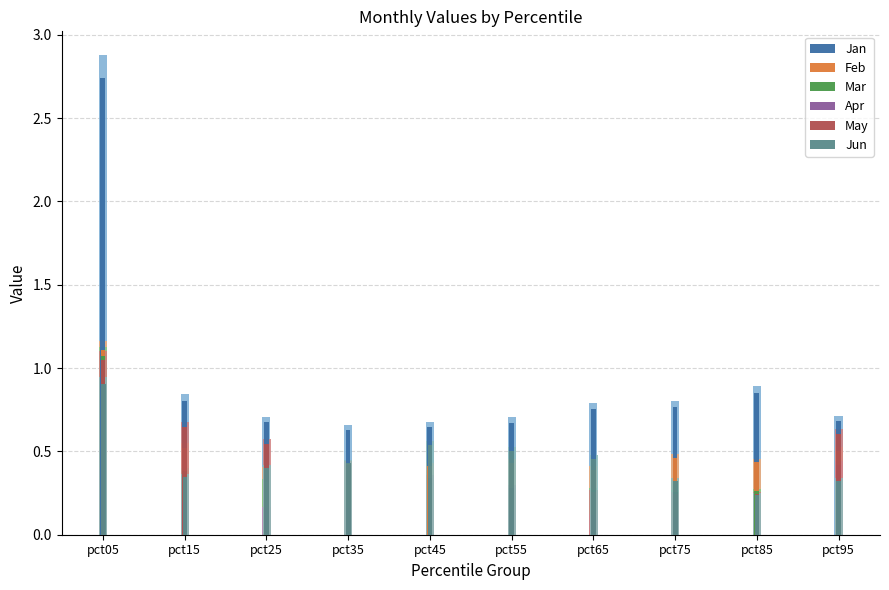

What is the value of the Apr bar at the 1st from the left?

0.4